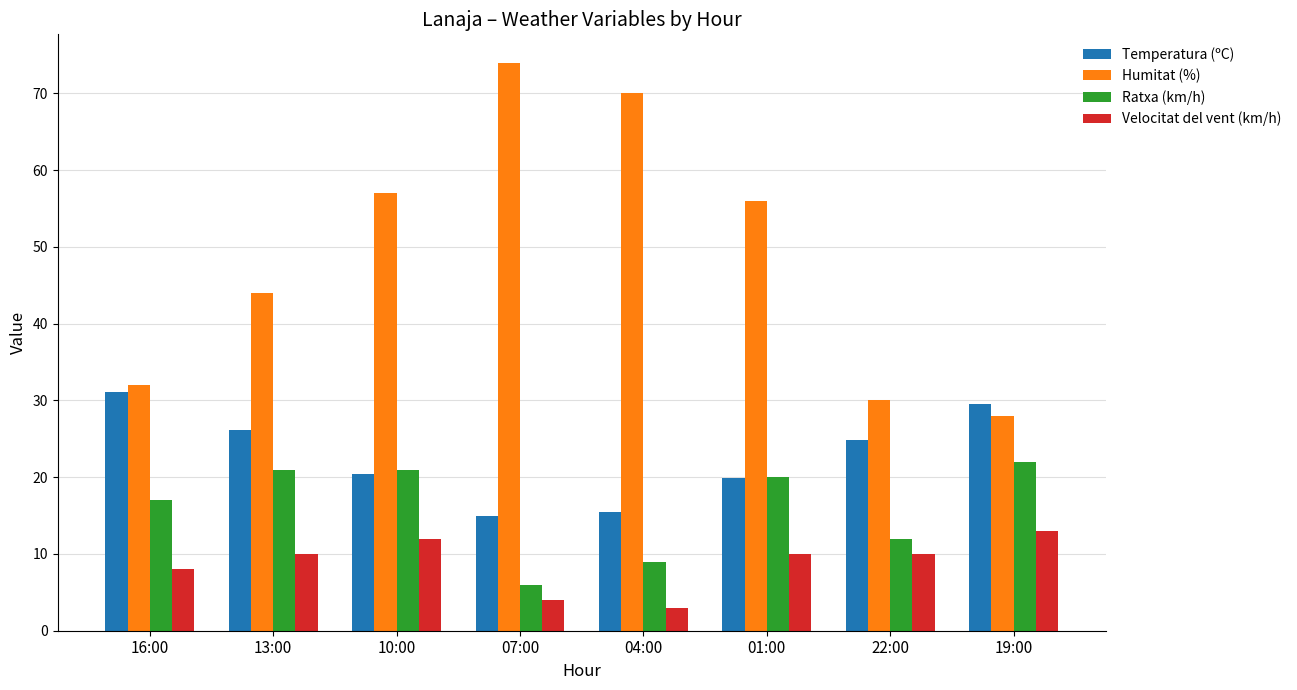

What is the difference between the highest and lowest values at 07:00?

70.0